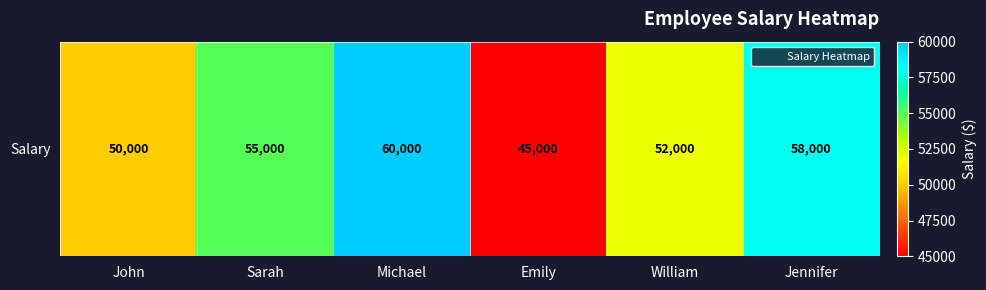

Where is the data nearest to the value 52500?

William